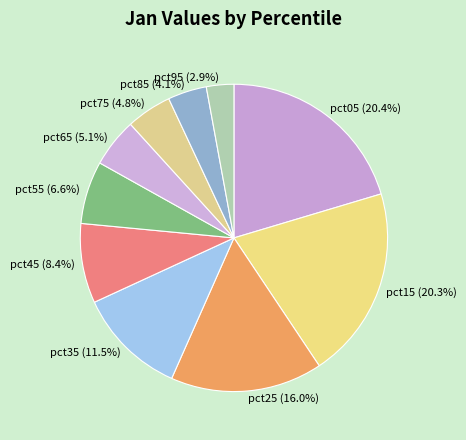

To the nearest percent, what percentage of the pie is pct05?

20%